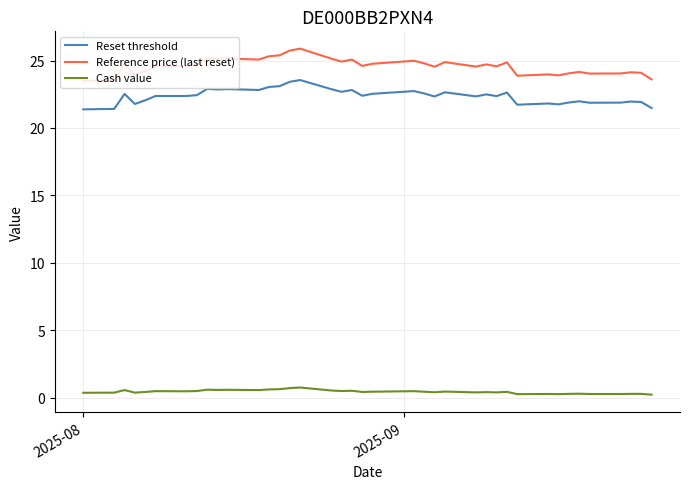

True or false: Reference price (last reset) and Reset threshold cross at least once.

False